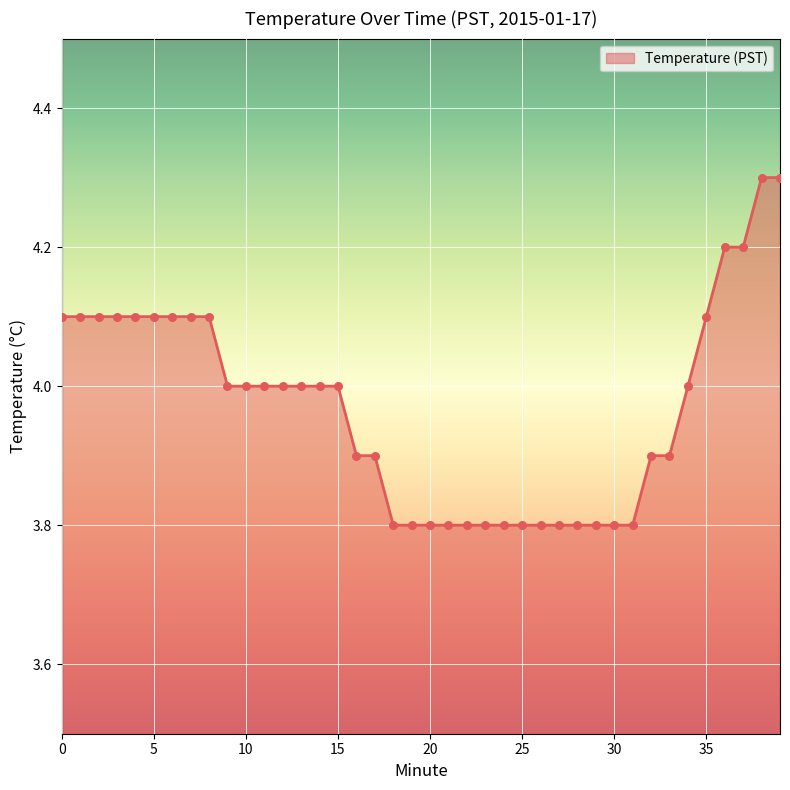

What is the greatest value displayed?

4.3